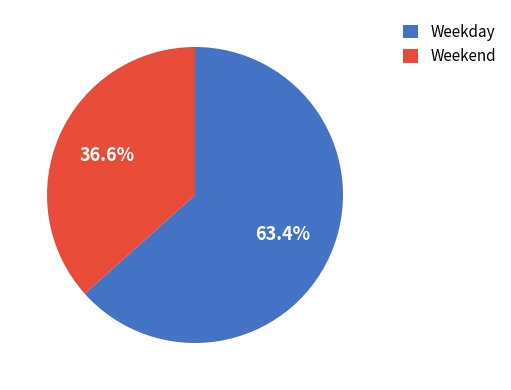

Count the number of slices in the pie.

2